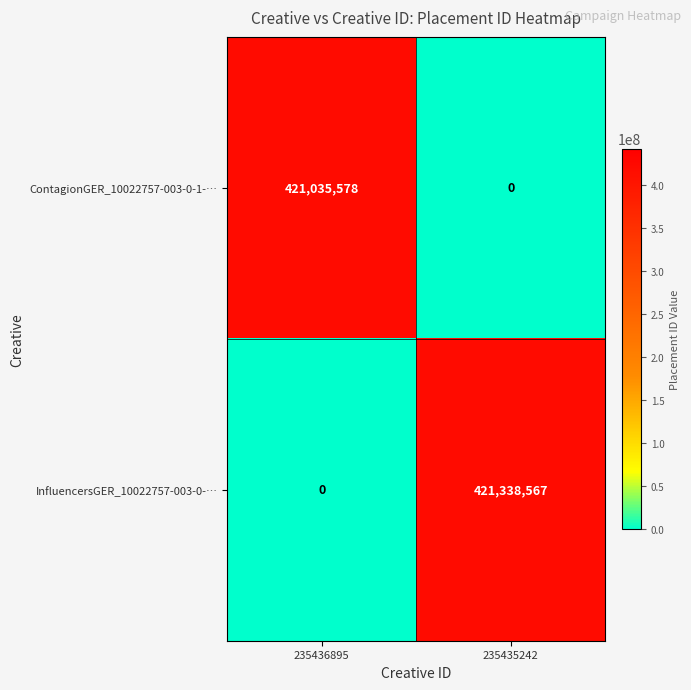

Reading left to right, list all the values displayed in this chart.

ContagionGER_10022757-003-0-1-…: 235436895=421035578	235435242=0
InfluencersGER_10022757-003-0-…: 235436895=0	235435242=421338567